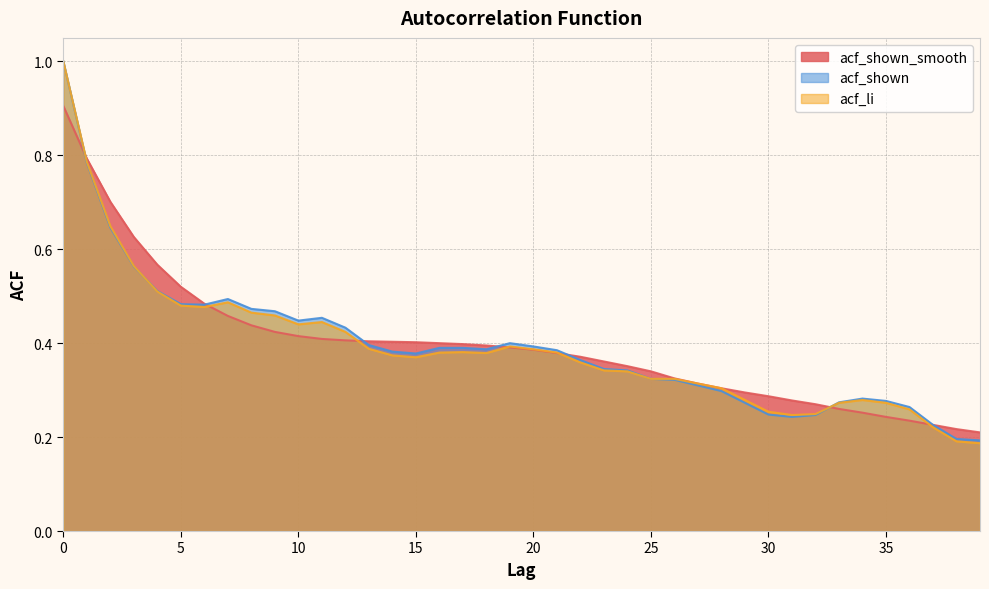

True or false: acf_shown has more than 1 points higher than both neighbors.

True